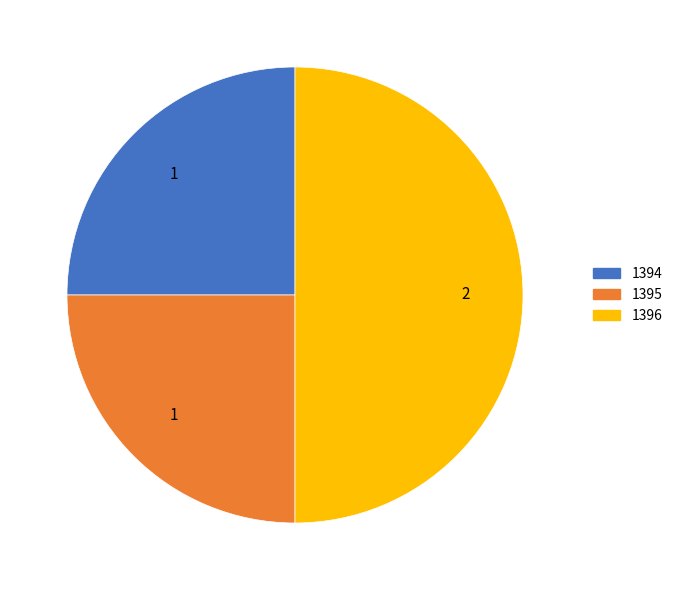

Is 1395 the majority of the pie?

No